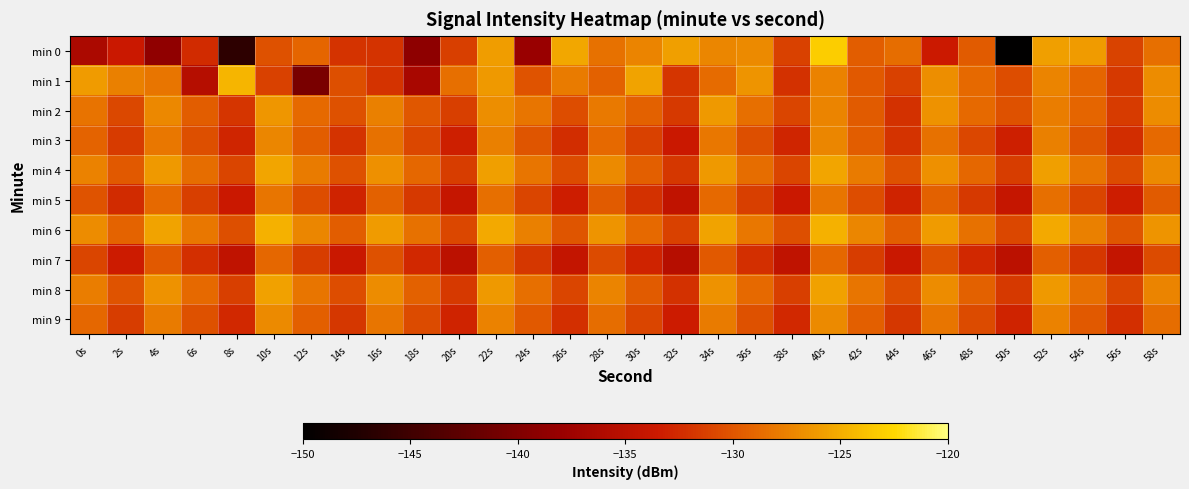

Which series has the widest spread of values?

min 0